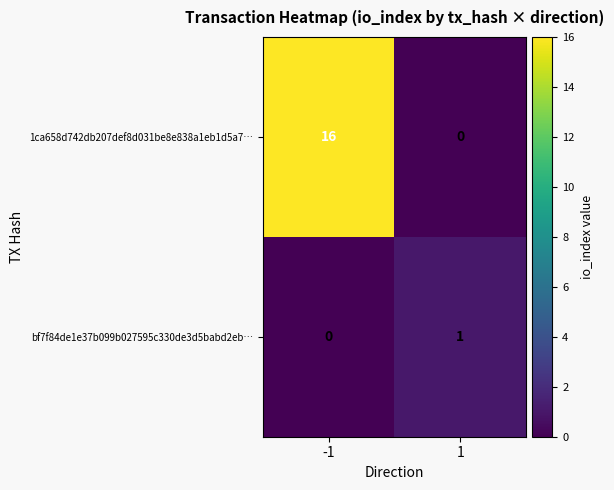

What is the greatest value displayed?

16